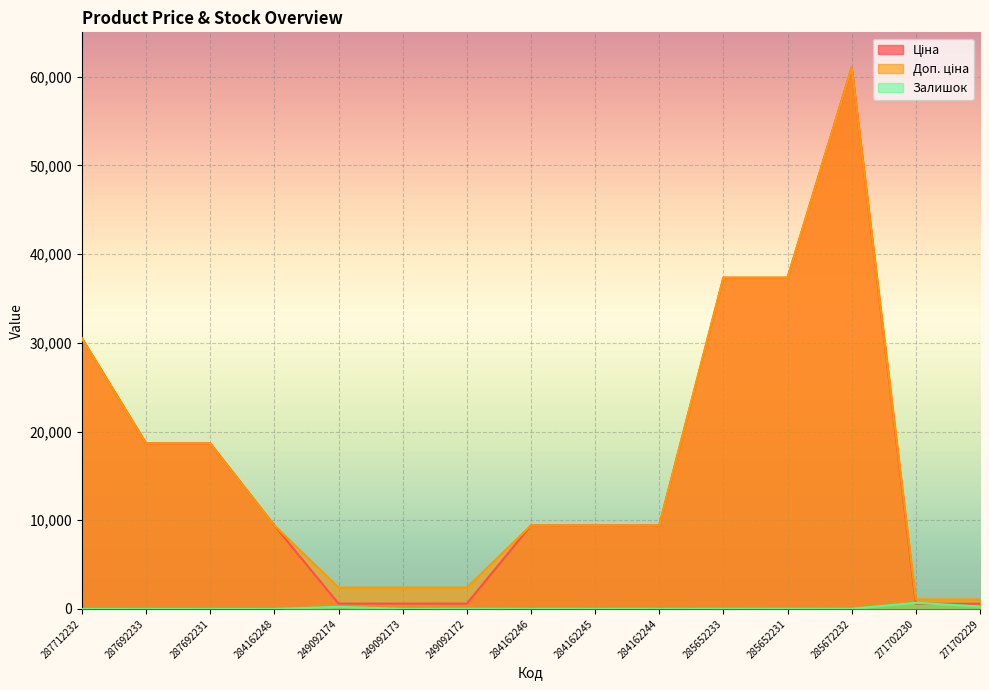

At which category does the chart reach its minimum across all series?

287712232